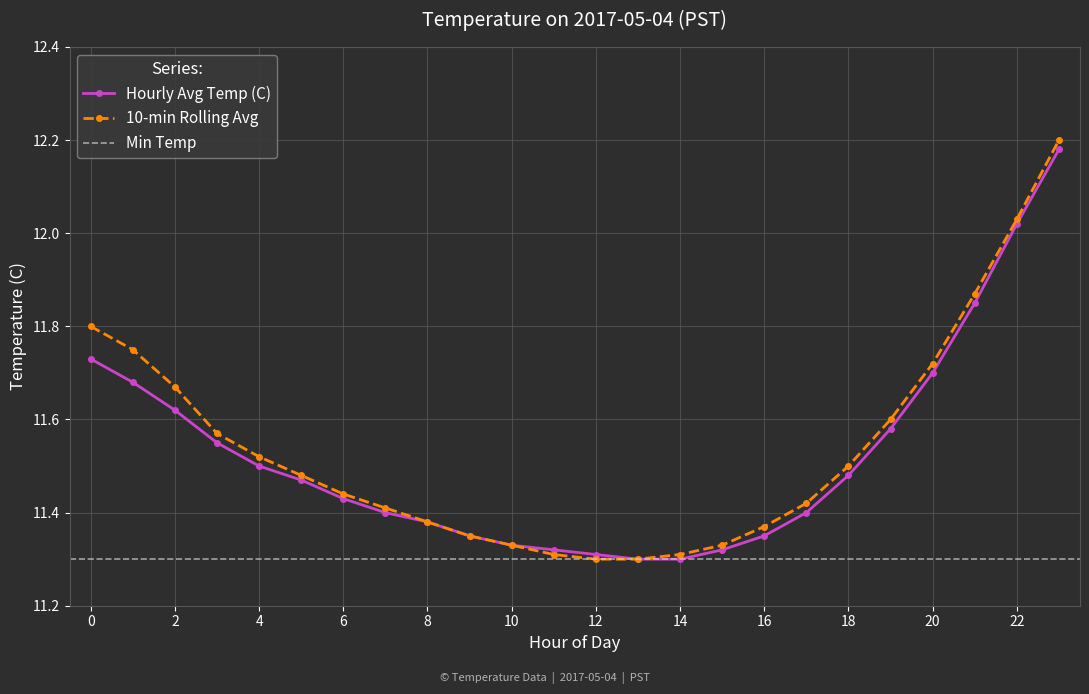

Reading left to right, list all the values displayed in this chart.

Hourly Avg Temp (C): 0=11.7	1=11.7	2=11.6	3=11.6	4=11.5	5=11.5	6=11.4	7=11.4	8=11.4	9=11.3	10=11.3	11=11.3	12=11.3	13=11.3	14=11.3	15=11.3	16=11.3	17=11.4	18=11.5	19=11.6	20=11.7	21=11.8	22=12.0	23=12.2
10-min Rolling Avg: 0=11.8	1=11.8	2=11.7	3=11.6	4=11.5	5=11.5	6=11.4	7=11.4	8=11.4	9=11.3	10=11.3	11=11.3	12=11.3	13=11.3	14=11.3	15=11.3	16=11.4	17=11.4	18=11.5	19=11.6	20=11.7	21=11.9	22=12.0	23=12.2